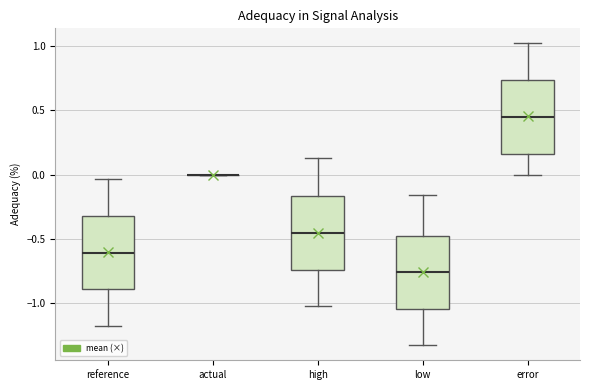

Reading left to right, read every box against the y-axis: the position of its median line, the range the box covers, and the ends of its whiskers. The values are not printed on the chart, so give them approximately, as read against the axis.

reference: median -0.60, box -0.90 to -0.30, whiskers -1.15 to -0.05
actual: box collapsed to a line at 0.00, whiskers 0.00 to 0.00
high: median -0.45, box -0.75 to -0.15, whiskers -1.00 to 0.15
low: median -0.75, box -1.05 to -0.45, whiskers -1.30 to -0.15
error: median 0.45, box 0.15 to 0.75, whiskers 0.00 to 1.00